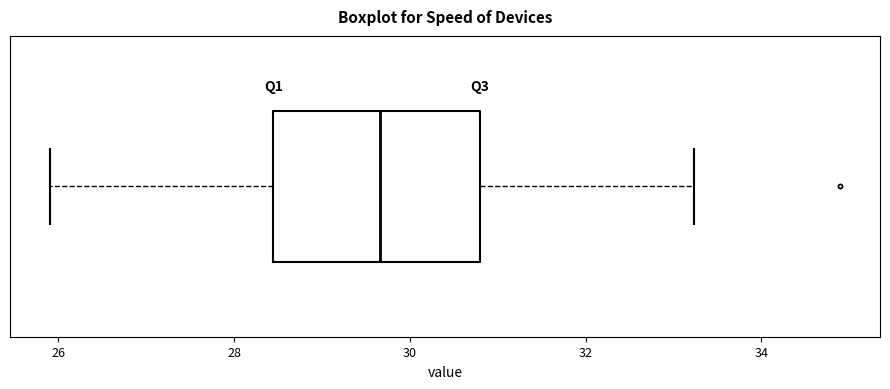

Where is the left edge of the box on the x-axis? The values are not printed on the chart, so give them approximately, as read against the axis.

28.4